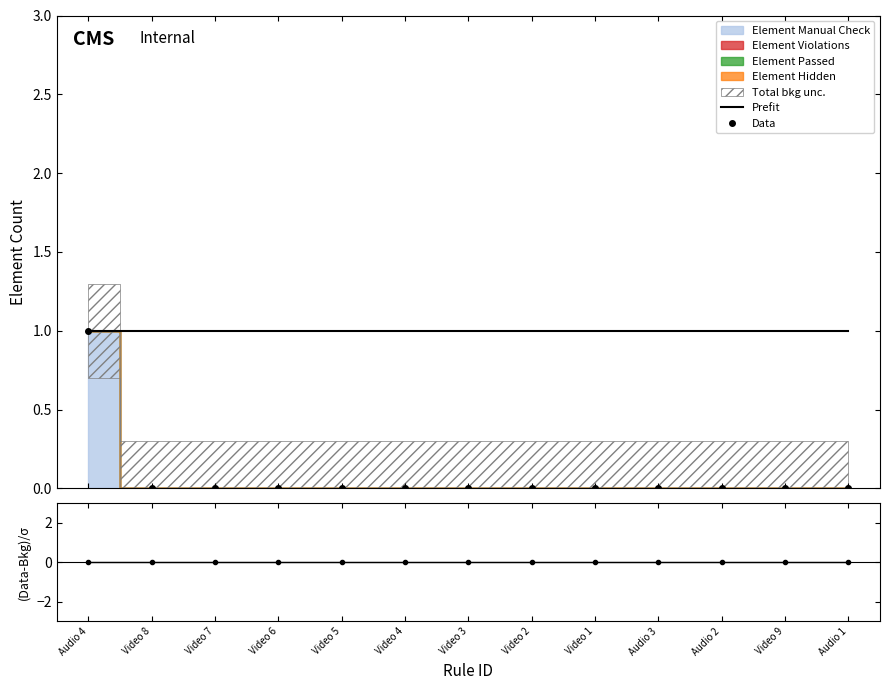

What is the spread (max minus min) of values at Video 1?

1